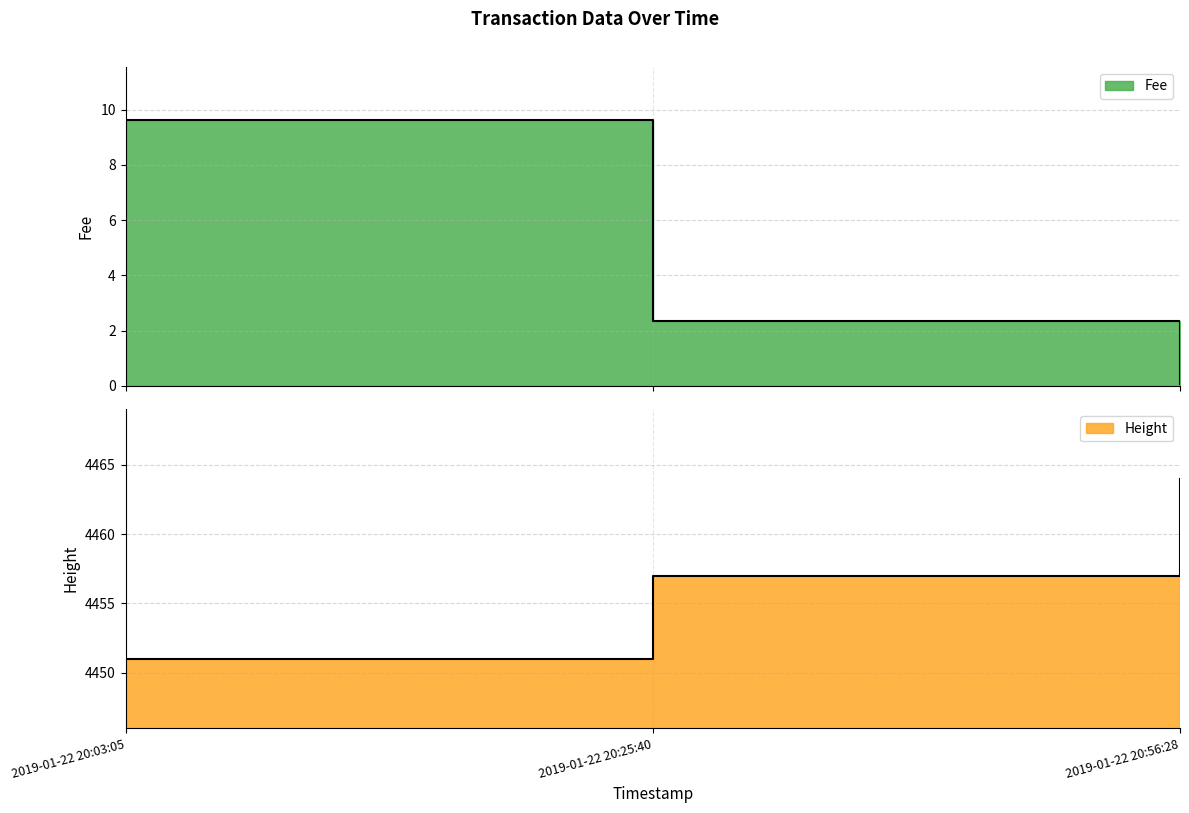

What is the total value across all series at 2019-01-22 20:25:40?

4459.3